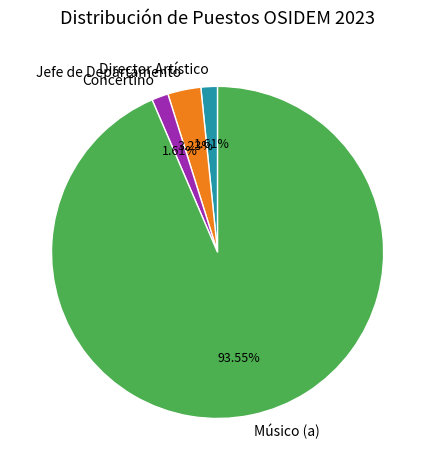

To the nearest percent, what percentage of the pie is Músico (a)?

94%